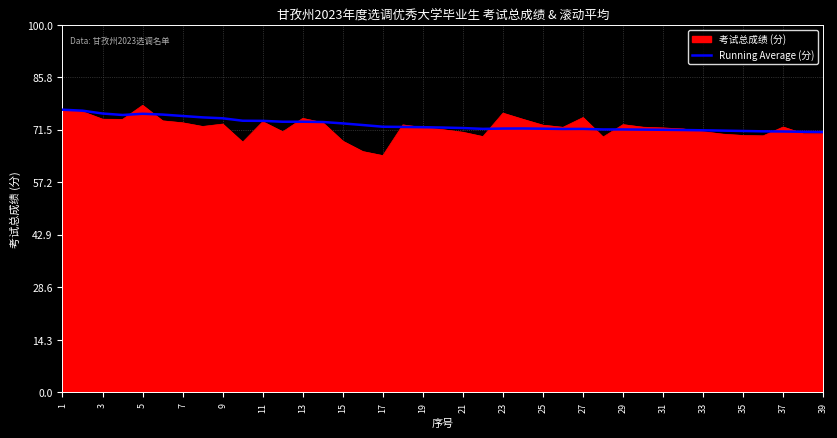

What is the minimum value for Running Average (分)?

70.8